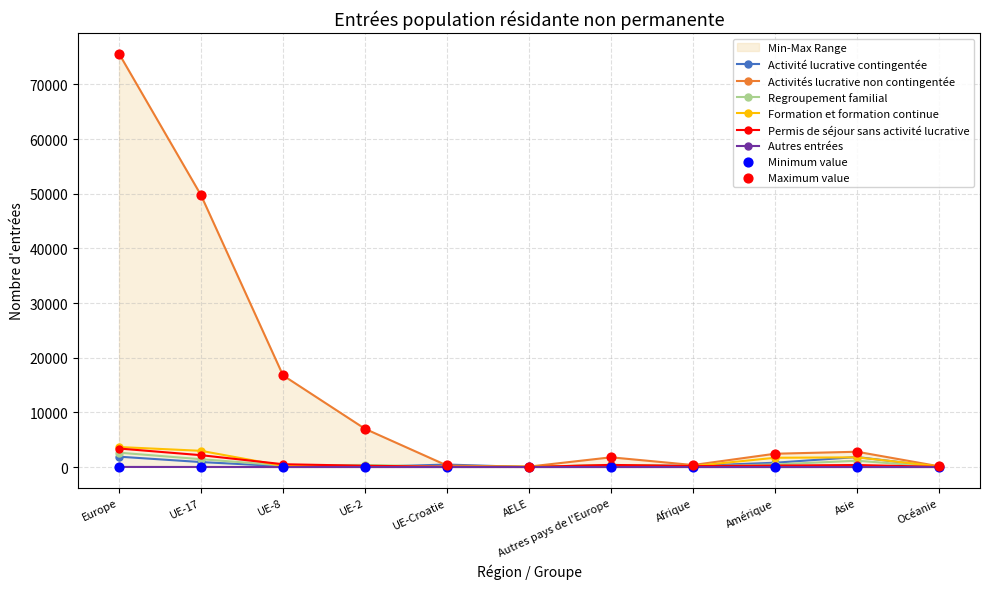

Which series contains the highest Y value?

Activités lucrative non contingentée